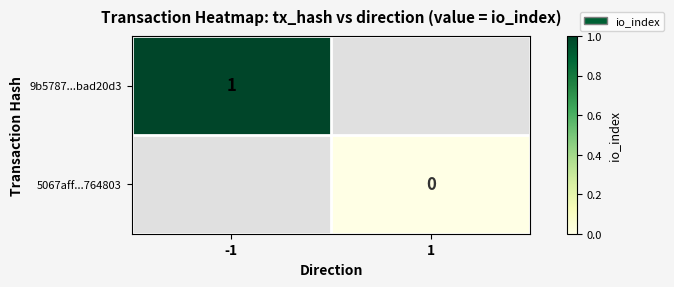

The value of 9b5787...bad20d3 at -1 is 1. True or false?

True